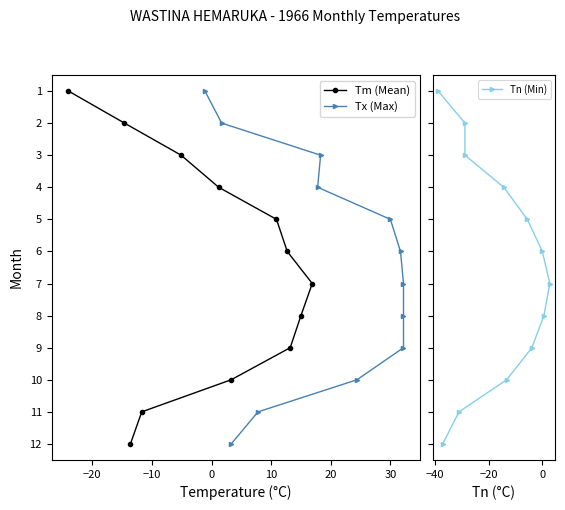

What is the maximum value for Tm (Mean)?

12